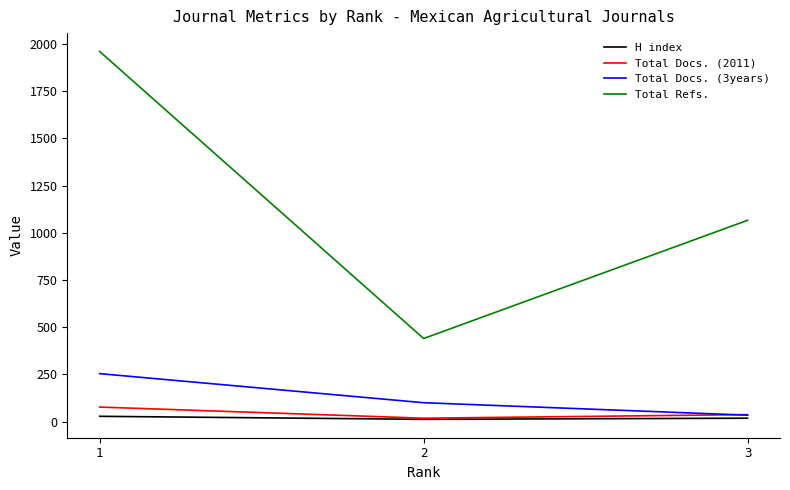

What is the spread (max minus min) of values at 2?

428